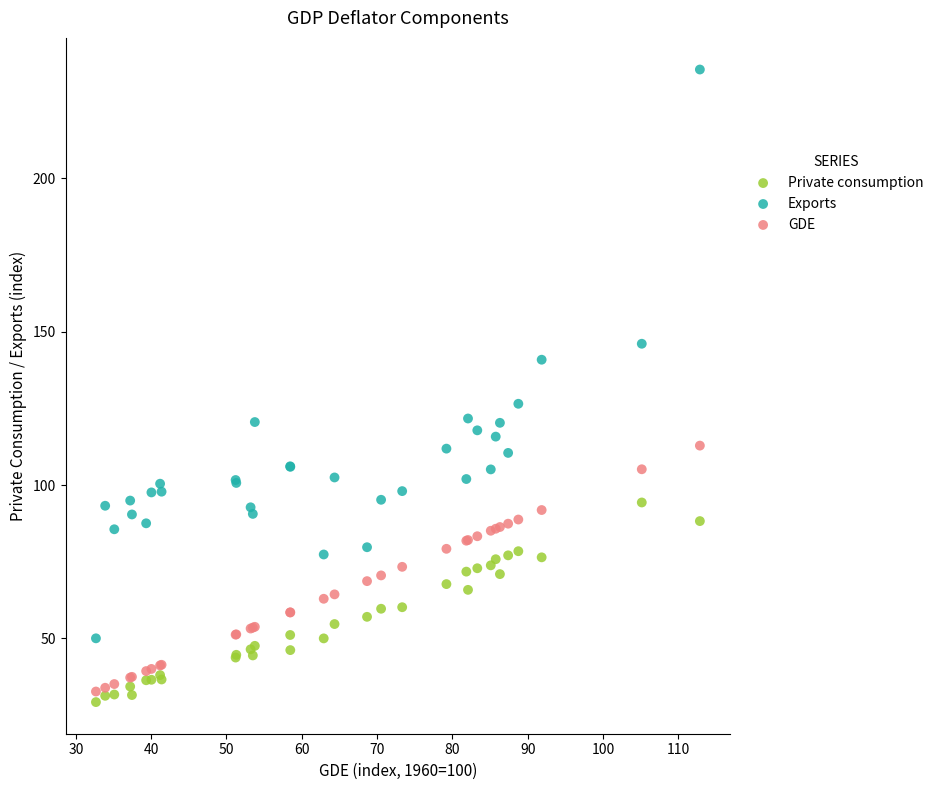

Across all series, what Y value is closest to 132?

126.5